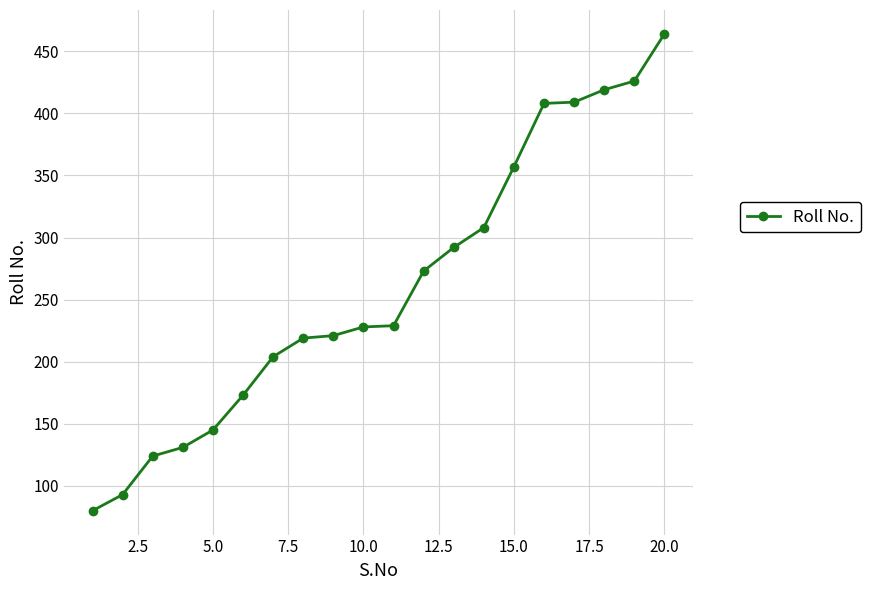

What is the value of the 9th point from the left?

221